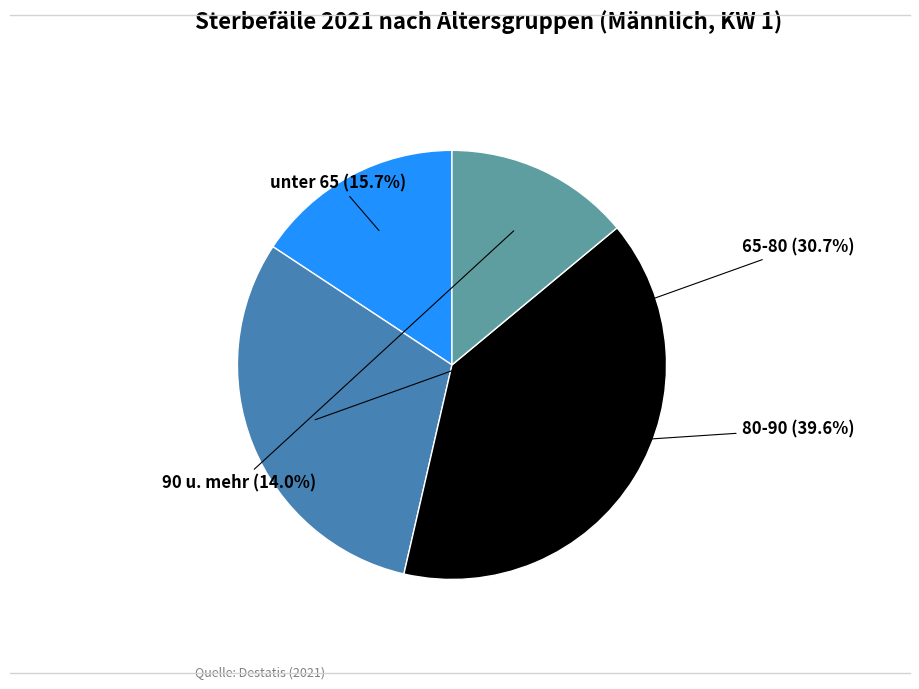

Does any single category account for the majority?

No